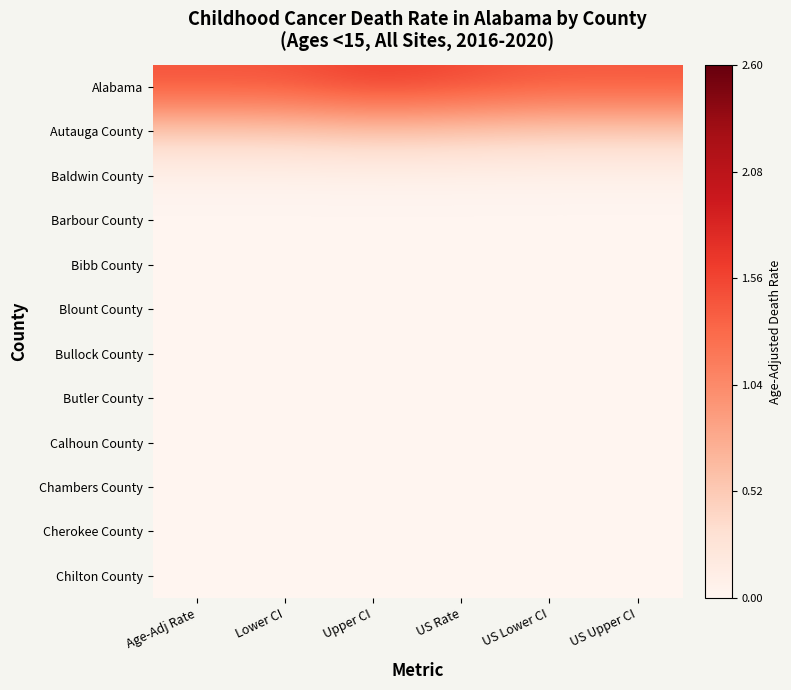

How many data points does each series have?

6